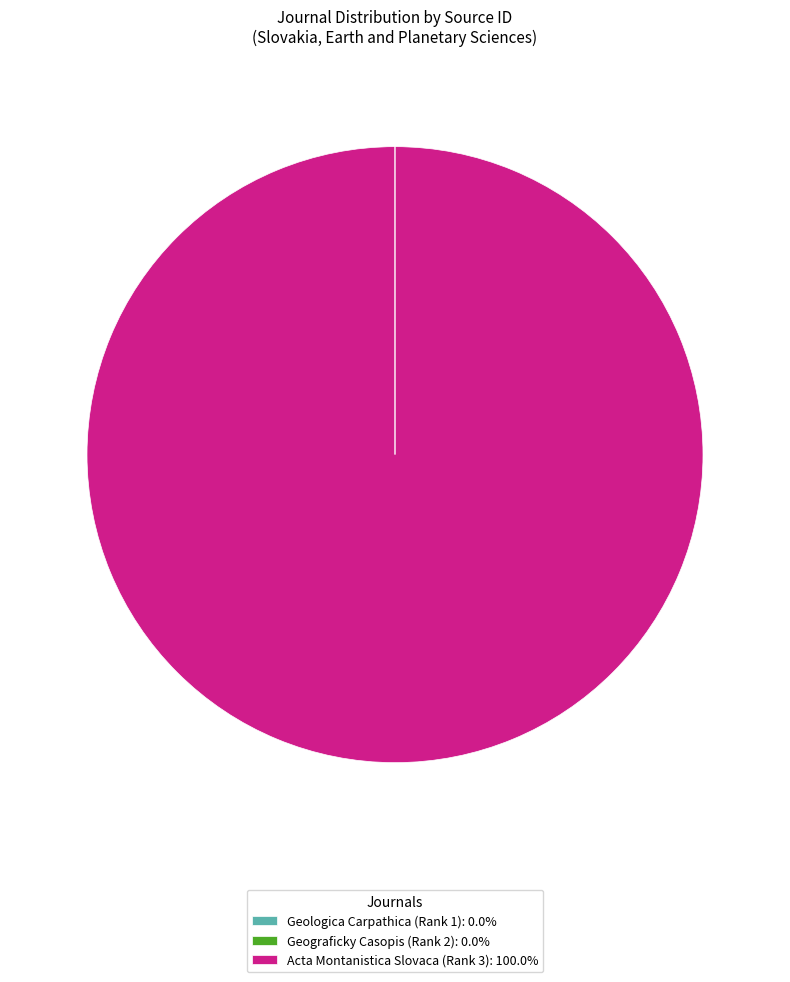

Does Acta Montanistica Slovaca (Rank 3): 100.0% account for over 50% of the chart?

Yes